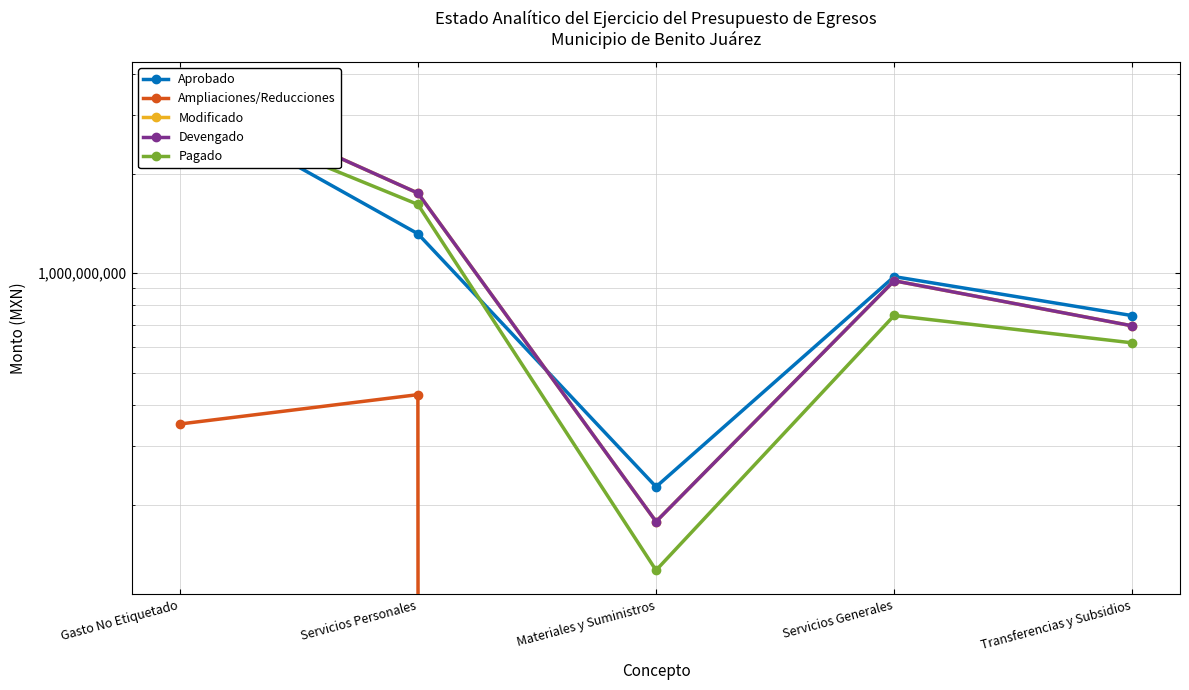

What is the total value across all series at Servicios Generales?

3593850638.9